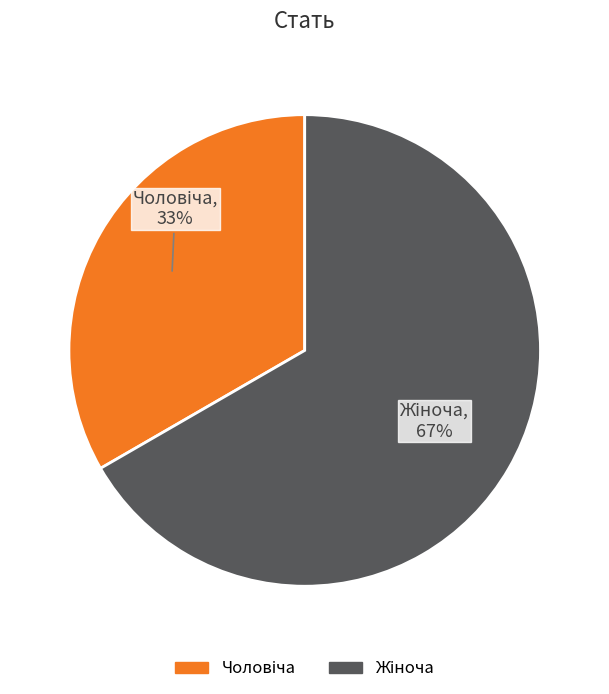

Is there a majority slice in this chart?

Yes